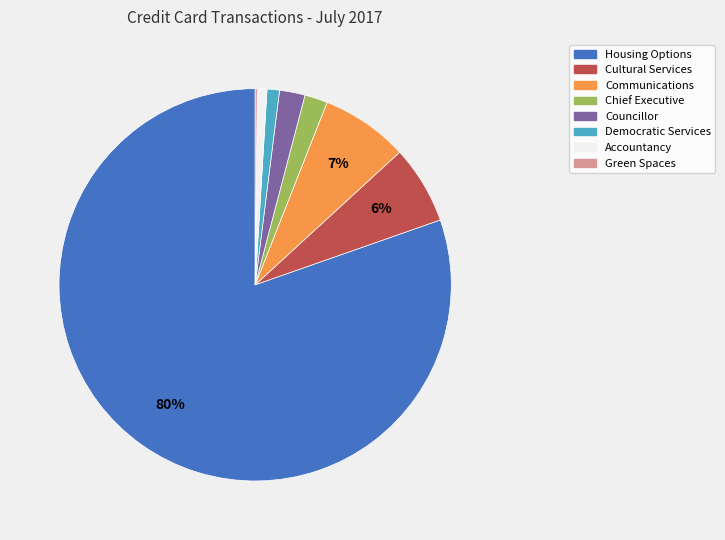

To the nearest percent, what is the difference between the Accountancy and Councillor slice percentages?

1%